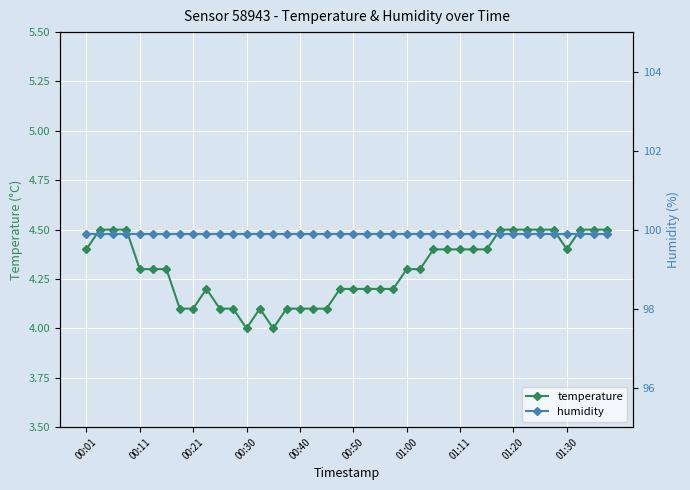

Reading left to right, list all the values displayed in this chart.

temperature: 4.4	4.5	4.5	4.5	4.3	4.3	4.3	4.1	4.1	4.2	4.1	4.1	4.0	4.1	4.0	4.1	4.1	4.1	4.1	4.2	4.2	4.2	4.2	4.2	4.3	4.3	4.4	4.4	4.4	4.4	4.4	4.5	4.5	4.5	4.5	4.5	4.4	4.5	4.5	4.5
humidity: 99.9	99.9	99.9	99.9	99.9	99.9	99.9	99.9	99.9	99.9	99.9	99.9	99.9	99.9	99.9	99.9	99.9	99.9	99.9	99.9	99.9	99.9	99.9	99.9	99.9	99.9	99.9	99.9	99.9	99.9	99.9	99.9	99.9	99.9	99.9	99.9	99.9	99.9	99.9	99.9